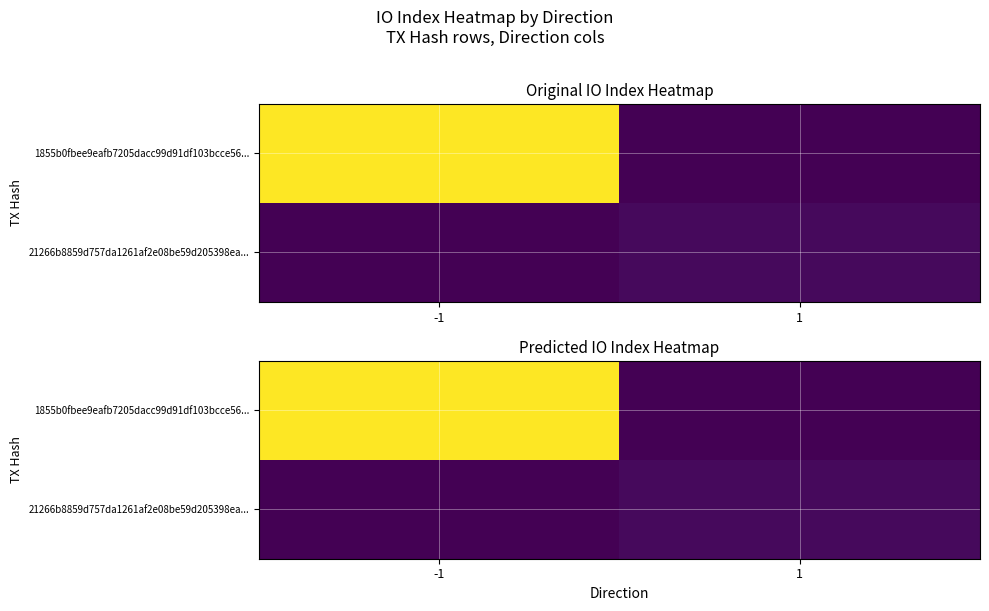

What is the maximum value for 1855b0fbee9eafb7205dacc99d91df103bcce56...?

113